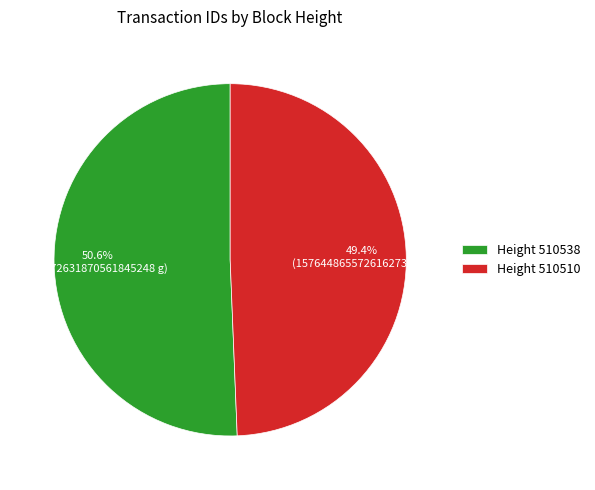

Approximately how many times larger is the value at Height 510538 compared to Height 510510?

1.0